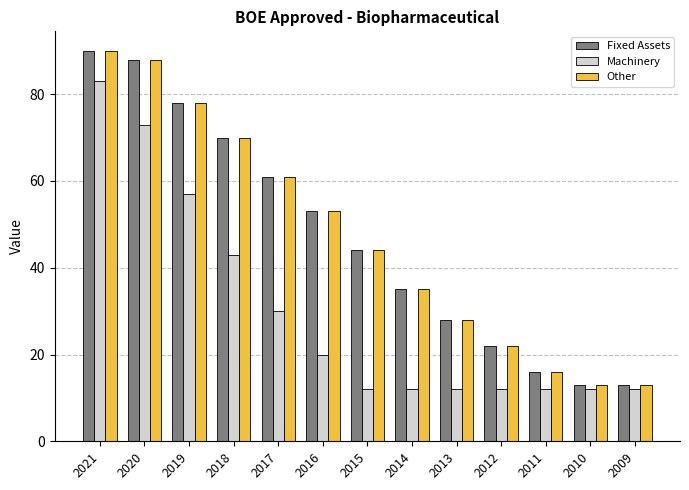

Reading left to right, transcribe all the data shown in this chart.

Fixed Assets: 90	88	78	70	61	53	44	35	28	22	16	13	13
Machinery: 83	73	57	43	30	20	12	12	12	12	12	12	12
Other: 90	88	78	70	61	53	44	35	28	22	16	13	13